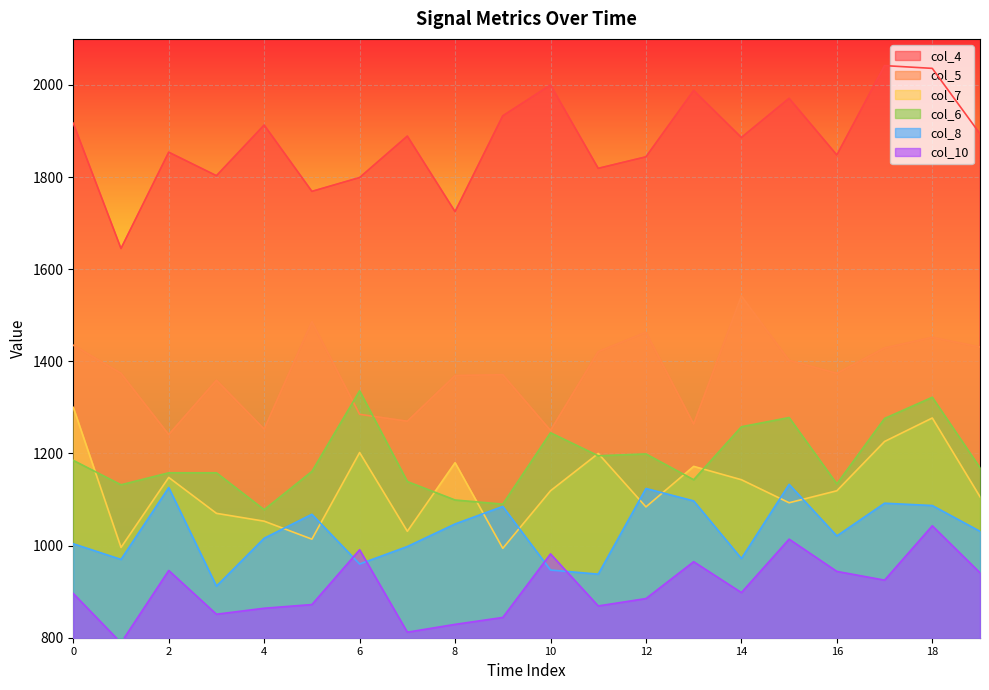

True or false: col_4 and col_5 intersect in this chart.

False